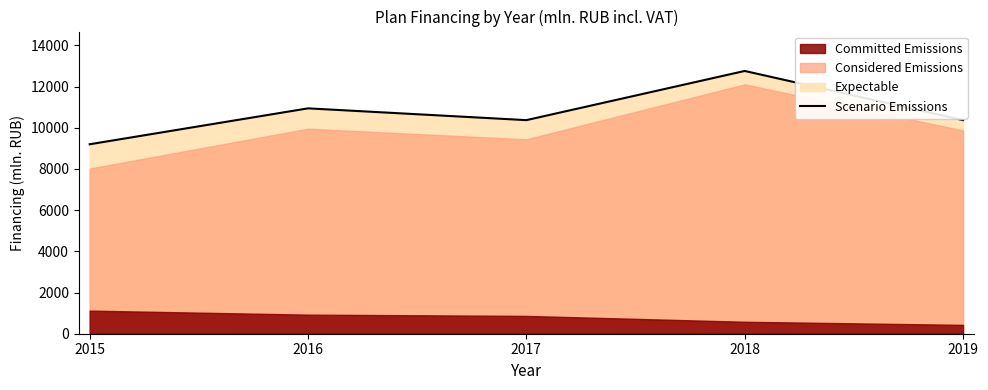

How many values are below 10372?

2